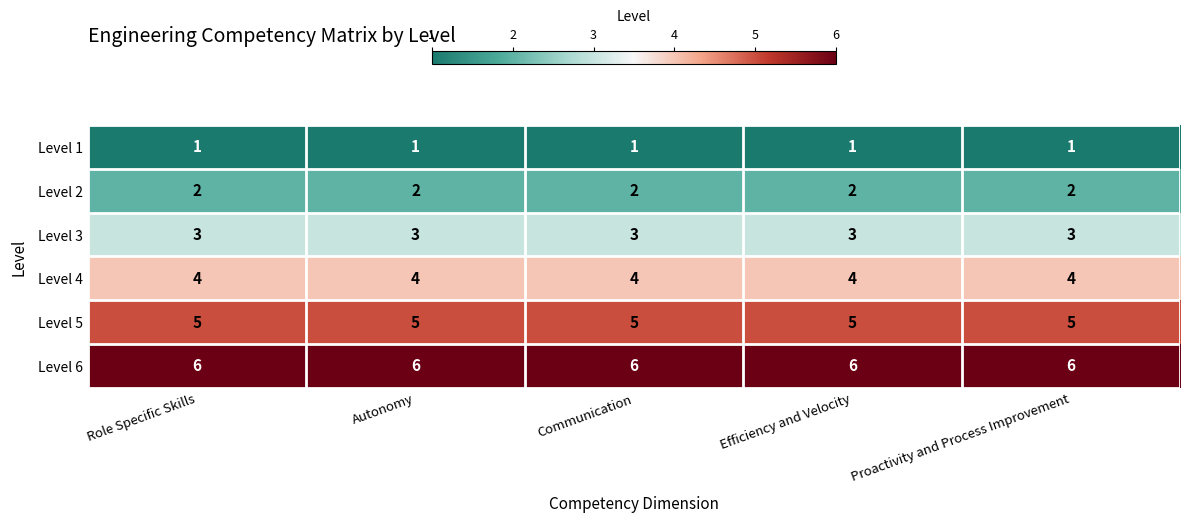

What is the sum of the Level 6 values at Role Specific Skills and Proactivity and Process Improvement?

12